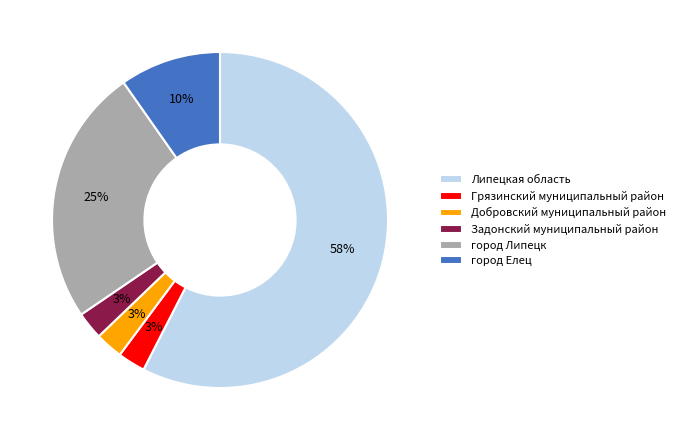

Does Задонский муниципальный район account for over 50% of the chart?

No